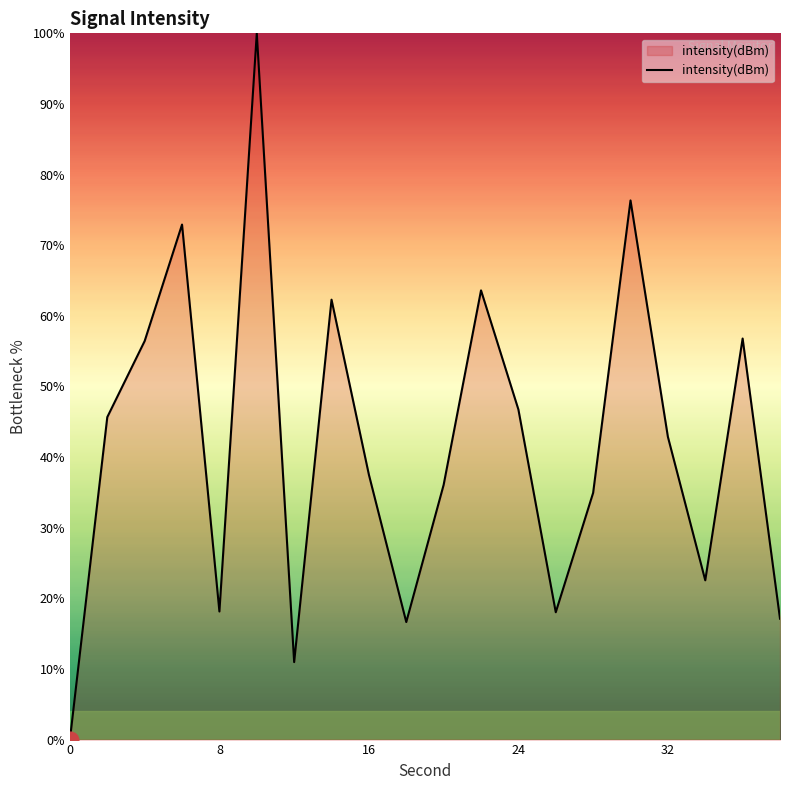

Does the chart display data point markers on the line(s)?

No